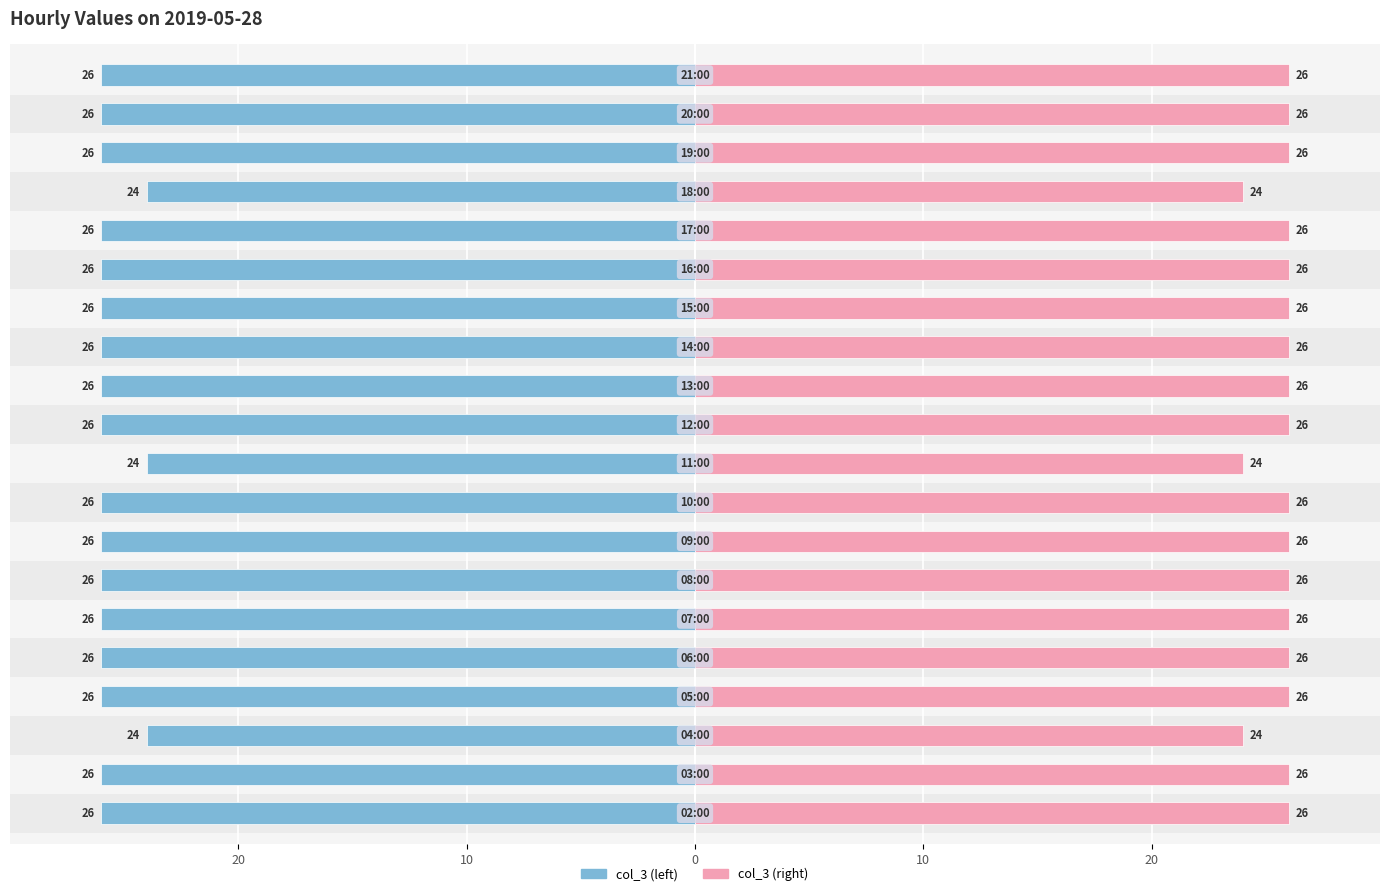

Reading right to left, what are all the values shown in this chart?

col_3: -26	-26	-26	-24	-26	-26	-26	-26	-26	-26	-24	-26	-26	-26	-26	-26	-26	-24	-26	-26
col_3 (right): 26	26	26	24	26	26	26	26	26	26	24	26	26	26	26	26	26	24	26	26